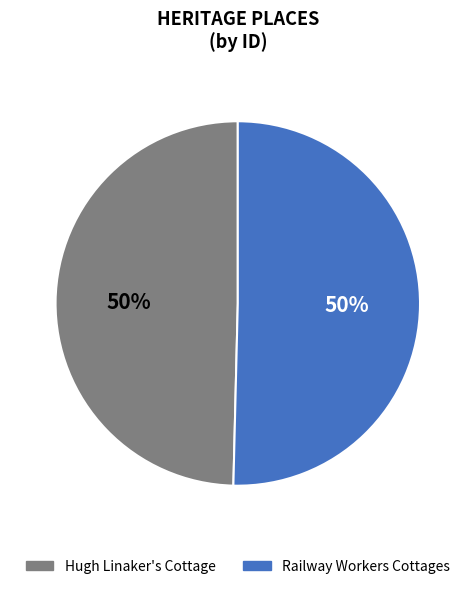

To the nearest percent, what portion does Hugh Linaker's Cottage represent?

50%